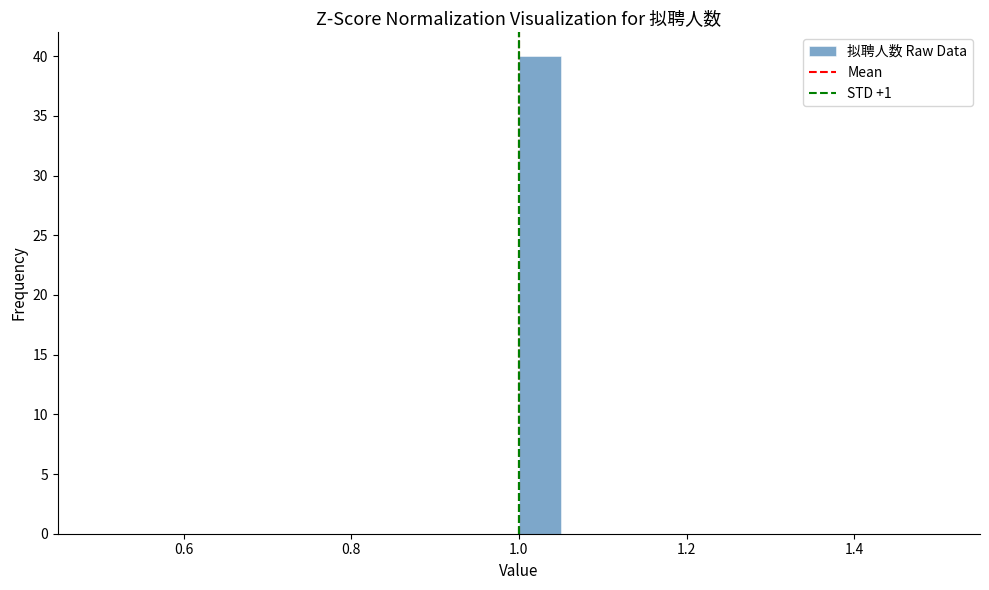

Read against the x-axis, roughly where is the centre of the tallest bar?

1.02